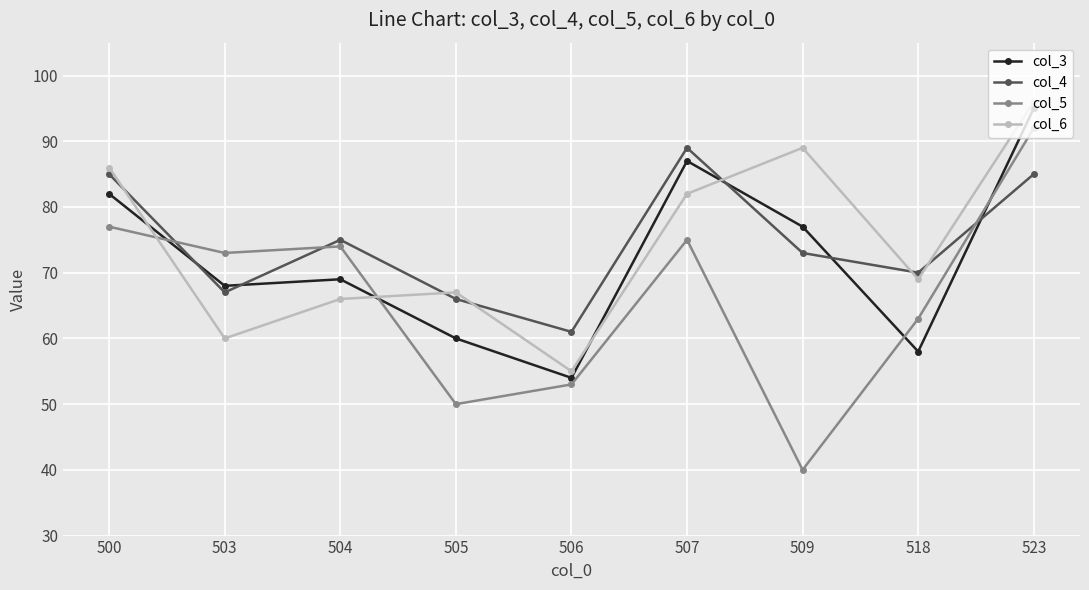

Does the chart display data point markers on the line(s)?

Yes